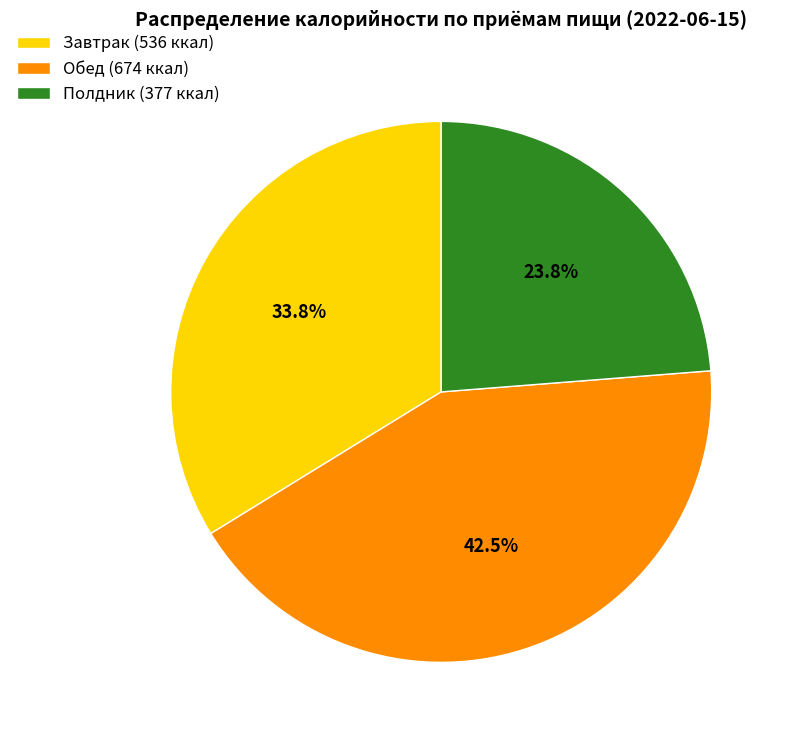

To the nearest percent, what portion does Полдник represent?

24%